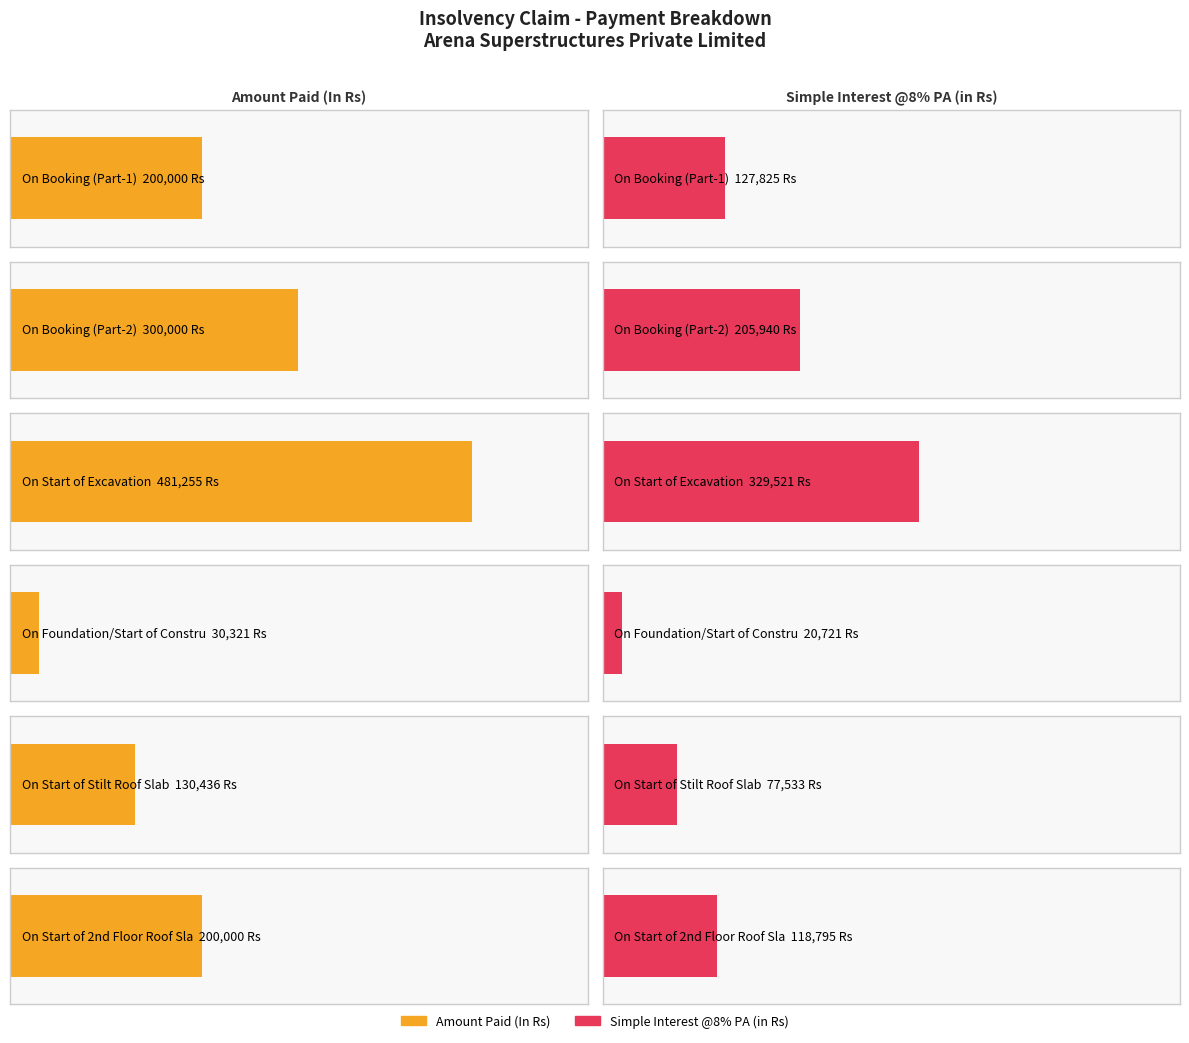

Reading left to right, extract all data points from this chart.

Amount Paid (In Rs): 200000.0	300000.0	481255.0	30320.8	130436.0	200000.0
Simple Interest @8% PA (in Rs): 127824.7	205939.7	329521.2	20721.1	77532.6	118794.5